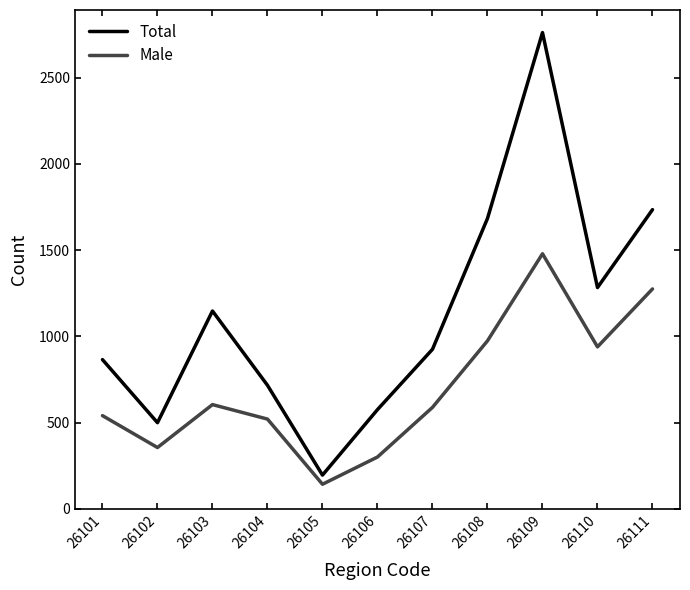

How many categories are shown in the chart?

11